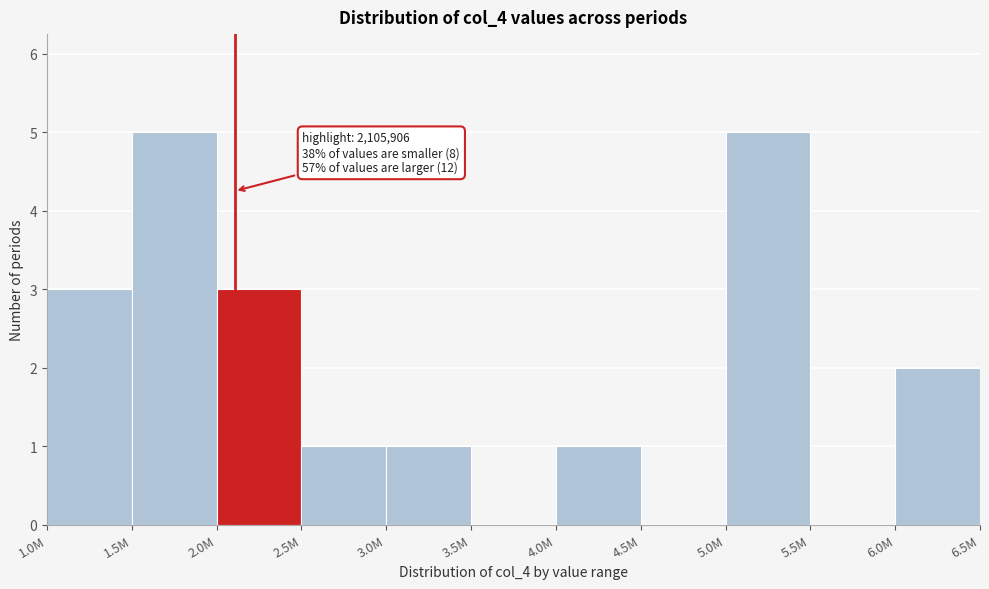

Reading right to left, what are all the values shown in this chart?

6.0M=2	5.5M=0	5.0M=5	4.5M=0	4.0M=1	3.5M=0	3.0M=1	2.5M=1	2.0M=3	1.5M=5	1.0M=3